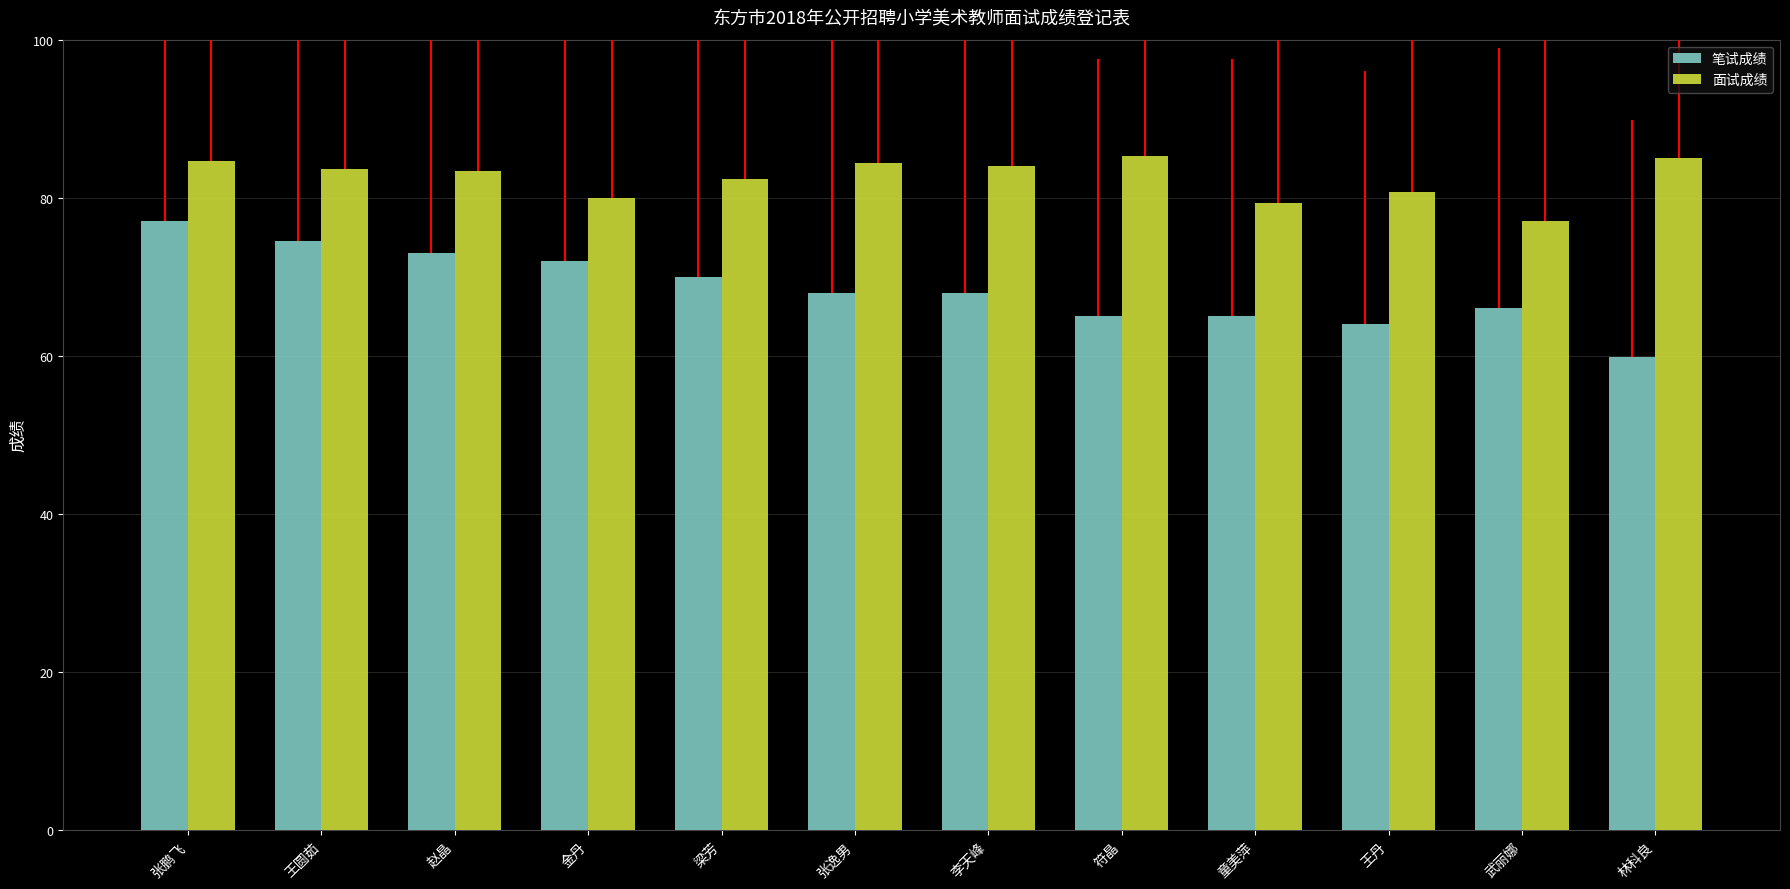

What is the value of the 笔试成绩 bar at the 10th from the left?

64.0